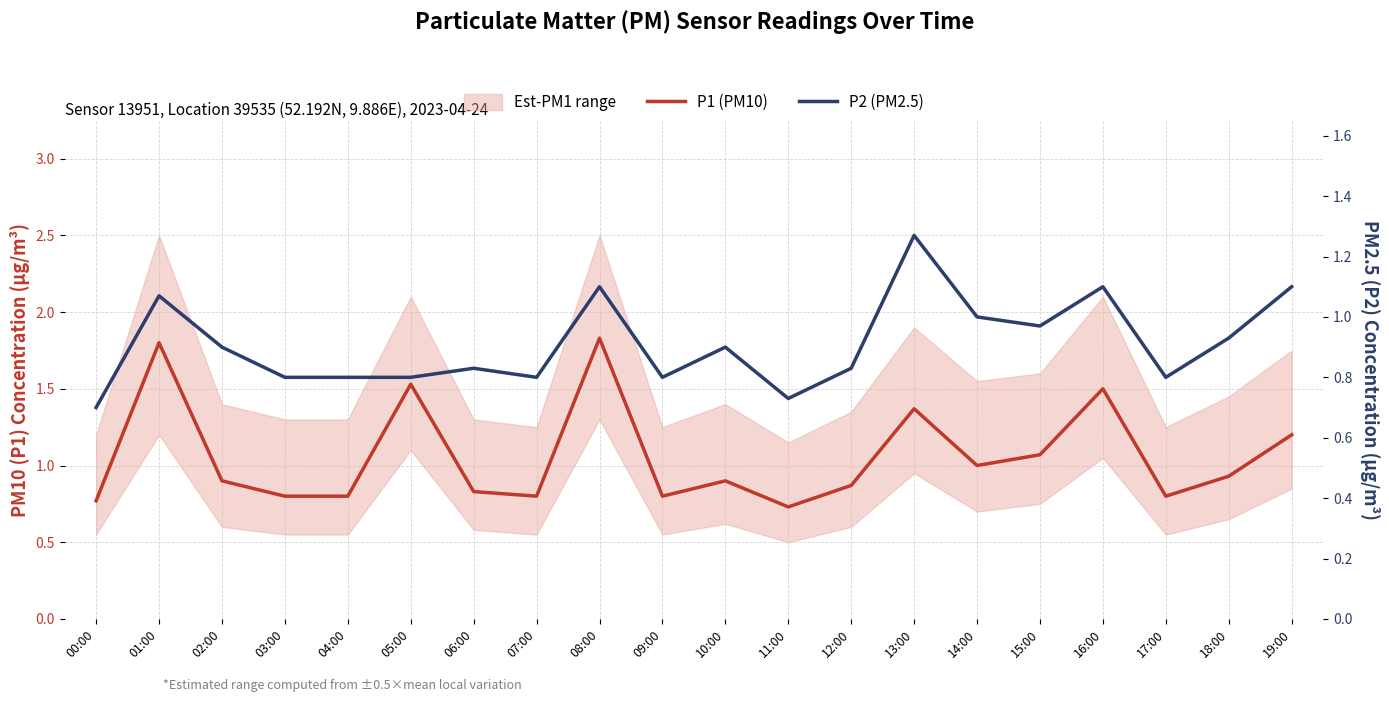

What is the label of the 9th point from the left?

08:00